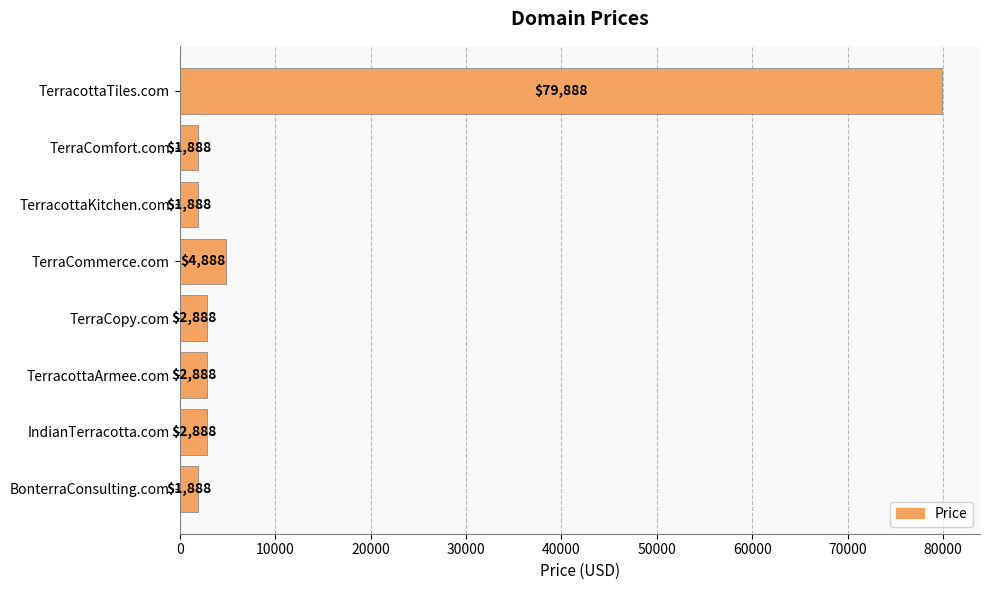

Where is the data nearest to the value 40888?

TerraCommerce.com